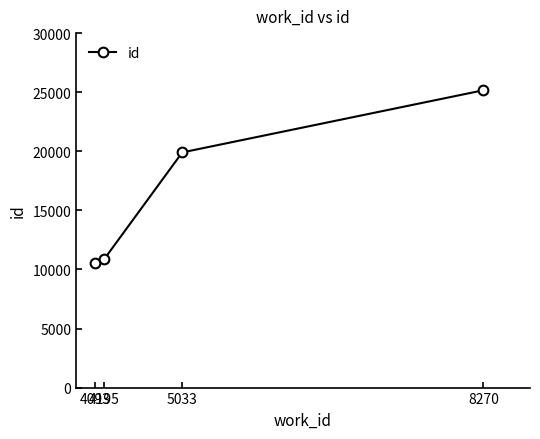

What is the change in value from 4093 to 5033?

+9361